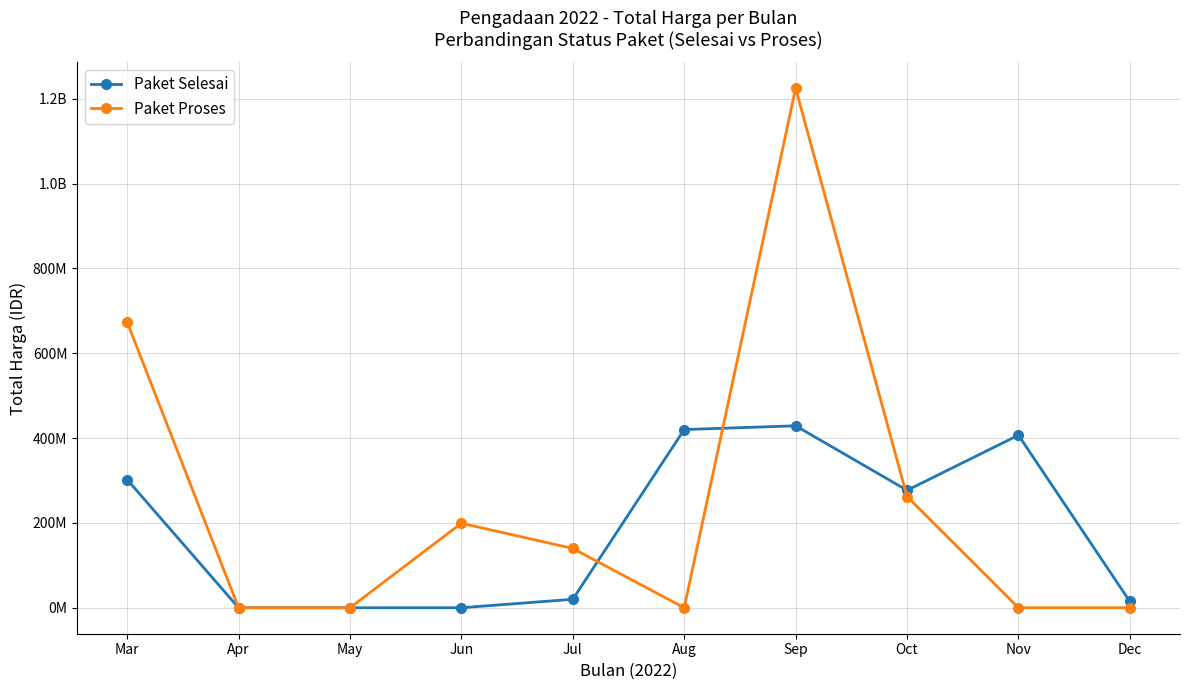

At which category does Paket Selesai reach its first local peak?

Sep